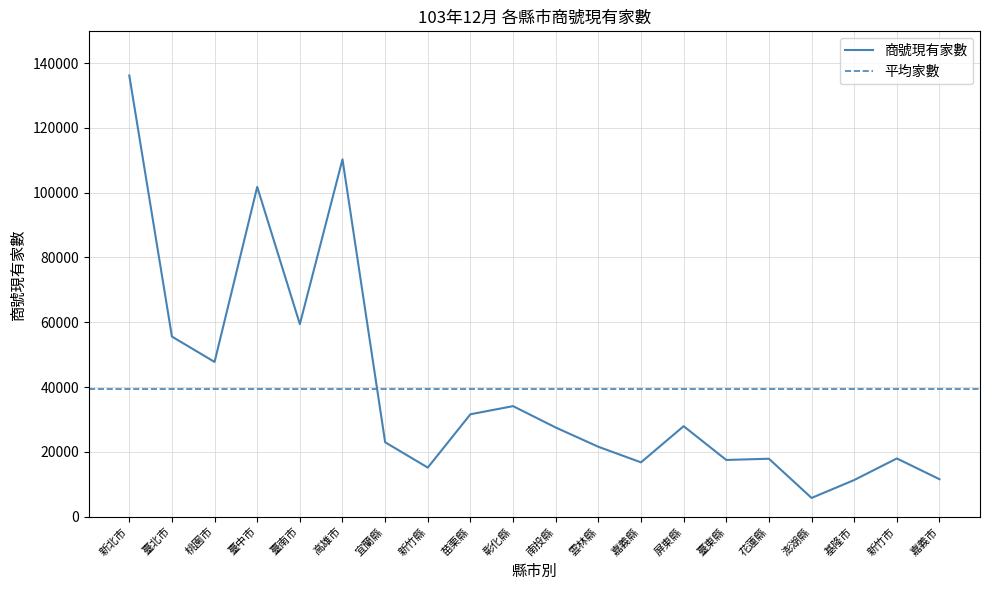

Where is the data nearest to the value 70978?

臺南市